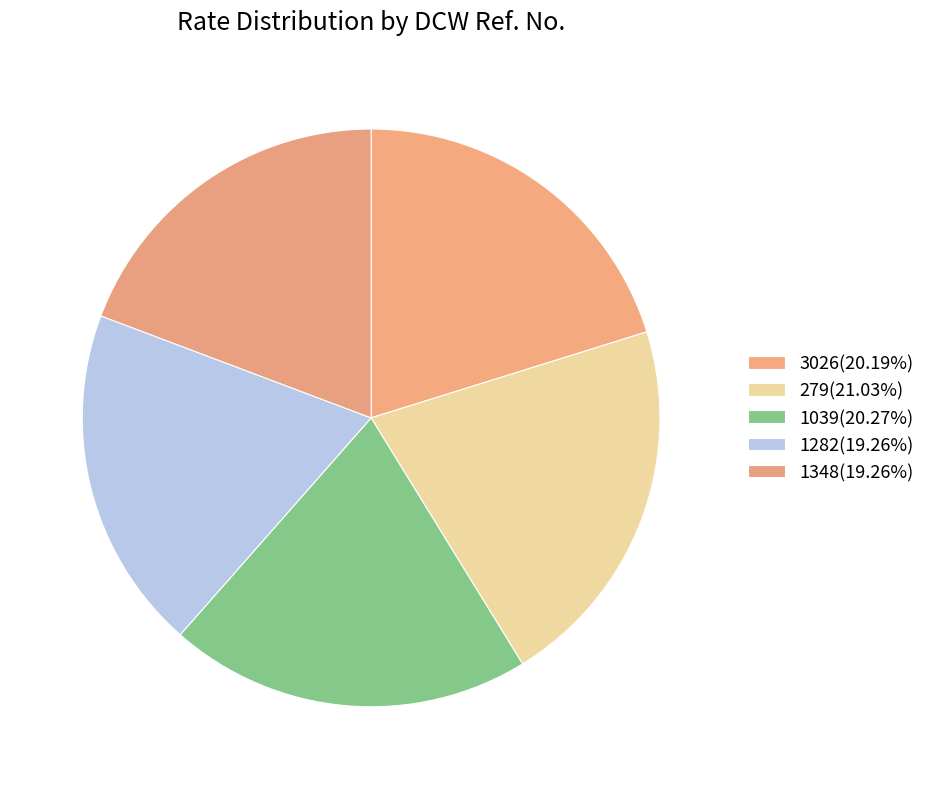

Is it true that 1282 is 9% of the pie?

False